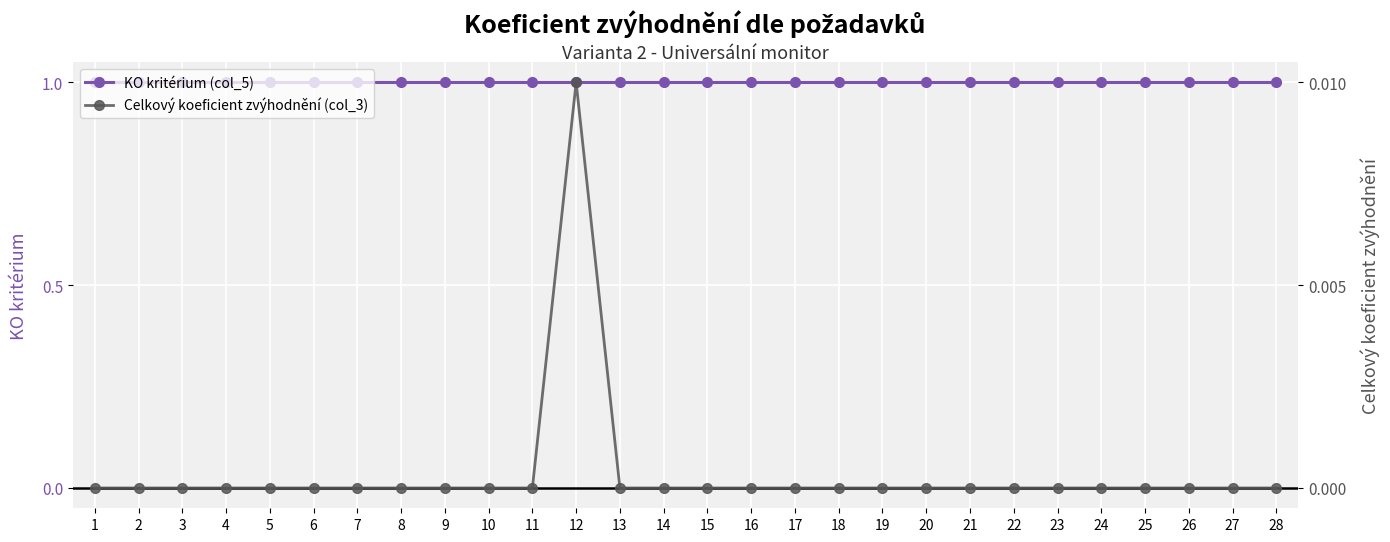

True or false: KO kritérium (col_5) and Celkový koeficient zvýhodnění (col_3) intersect in this chart.

False